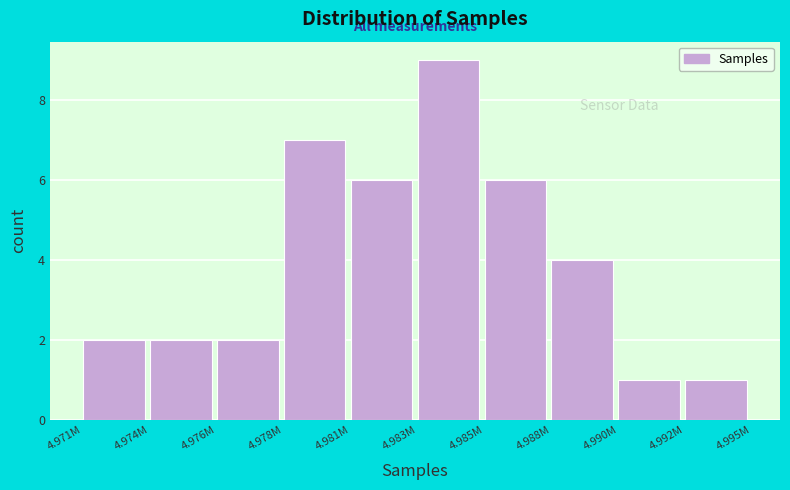

Reading right to left, list all the values displayed in this chart.

4.992M=1	4.990M=1	4.988M=4	4.985M=6	4.983M=9	4.981M=6	4.978M=7	4.976M=2	4.974M=2	4.971M=2